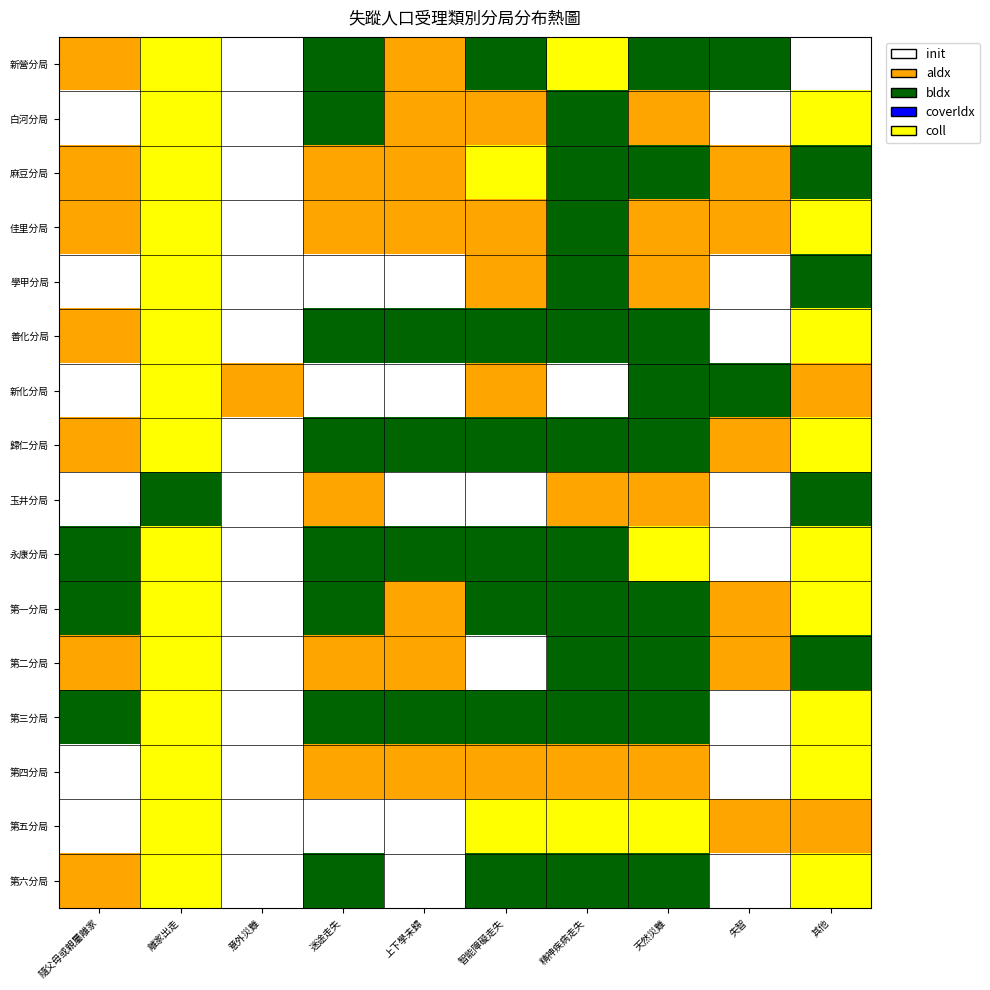

Reading left to right, list all the values displayed in this chart.

新營分局: 隨父母或親屬離家=1	離家出走=4	意外災難=0	迷途走失=2	上下學未歸=1	智能障礙走失=2	精神疾病走失=4	天然災難=2	失智=2	其他=0
白河分局: 隨父母或親屬離家=0	離家出走=4	意外災難=0	迷途走失=2	上下學未歸=1	智能障礙走失=1	精神疾病走失=2	天然災難=1	失智=0	其他=4
麻豆分局: 隨父母或親屬離家=1	離家出走=4	意外災難=0	迷途走失=1	上下學未歸=1	智能障礙走失=4	精神疾病走失=2	天然災難=2	失智=1	其他=2
佳里分局: 隨父母或親屬離家=1	離家出走=4	意外災難=0	迷途走失=1	上下學未歸=1	智能障礙走失=1	精神疾病走失=2	天然災難=1	失智=1	其他=4
學甲分局: 隨父母或親屬離家=0	離家出走=4	意外災難=0	迷途走失=0	上下學未歸=0	智能障礙走失=1	精神疾病走失=2	天然災難=1	失智=0	其他=2
善化分局: 隨父母或親屬離家=1	離家出走=4	意外災難=0	迷途走失=2	上下學未歸=2	智能障礙走失=2	精神疾病走失=2	天然災難=2	失智=0	其他=4
新化分局: 隨父母或親屬離家=0	離家出走=4	意外災難=1	迷途走失=0	上下學未歸=0	智能障礙走失=1	精神疾病走失=0	天然災難=2	失智=2	其他=1
歸仁分局: 隨父母或親屬離家=1	離家出走=4	意外災難=0	迷途走失=2	上下學未歸=2	智能障礙走失=2	精神疾病走失=2	天然災難=2	失智=1	其他=4
玉井分局: 隨父母或親屬離家=0	離家出走=2	意外災難=0	迷途走失=1	上下學未歸=0	智能障礙走失=0	精神疾病走失=1	天然災難=1	失智=0	其他=2
永康分局: 隨父母或親屬離家=2	離家出走=4	意外災難=0	迷途走失=2	上下學未歸=2	智能障礙走失=2	精神疾病走失=2	天然災難=4	失智=0	其他=4
第一分局: 隨父母或親屬離家=2	離家出走=4	意外災難=0	迷途走失=2	上下學未歸=1	智能障礙走失=2	精神疾病走失=2	天然災難=2	失智=1	其他=4
第二分局: 隨父母或親屬離家=1	離家出走=4	意外災難=0	迷途走失=1	上下學未歸=1	智能障礙走失=0	精神疾病走失=2	天然災難=2	失智=1	其他=2
第三分局: 隨父母或親屬離家=2	離家出走=4	意外災難=0	迷途走失=2	上下學未歸=2	智能障礙走失=2	精神疾病走失=2	天然災難=2	失智=0	其他=4
第四分局: 隨父母或親屬離家=0	離家出走=4	意外災難=0	迷途走失=1	上下學未歸=1	智能障礙走失=1	精神疾病走失=1	天然災難=1	失智=0	其他=4
第五分局: 隨父母或親屬離家=0	離家出走=4	意外災難=0	迷途走失=0	上下學未歸=0	智能障礙走失=4	精神疾病走失=4	天然災難=4	失智=1	其他=1
第六分局: 隨父母或親屬離家=1	離家出走=4	意外災難=0	迷途走失=2	上下學未歸=0	智能障礙走失=2	精神疾病走失=2	天然災難=2	失智=0	其他=4